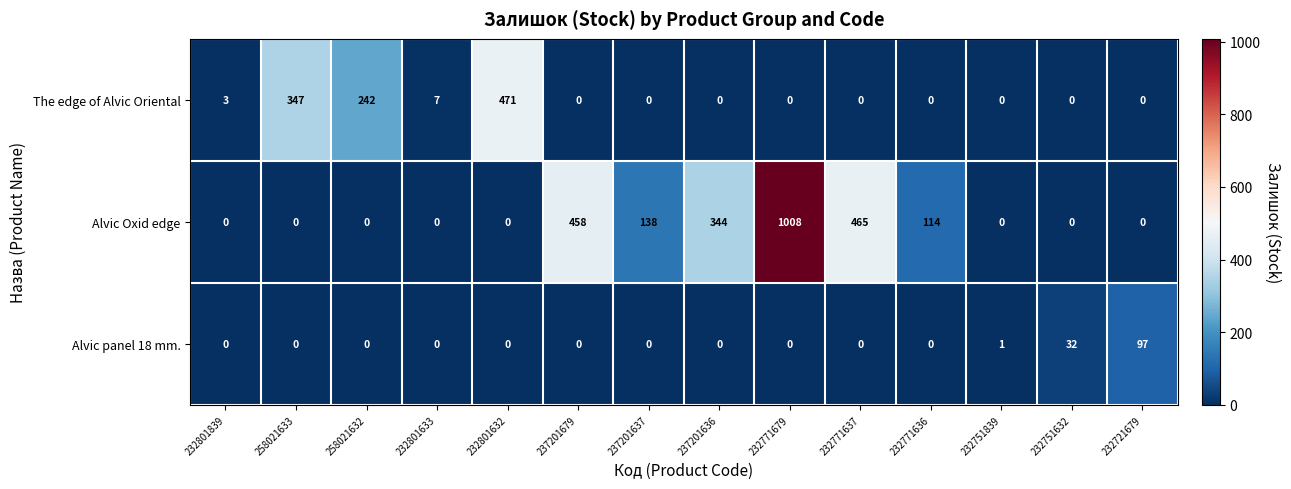

What is the difference between the maximum and minimum values in the Alvic panel 18 mm. series?

97